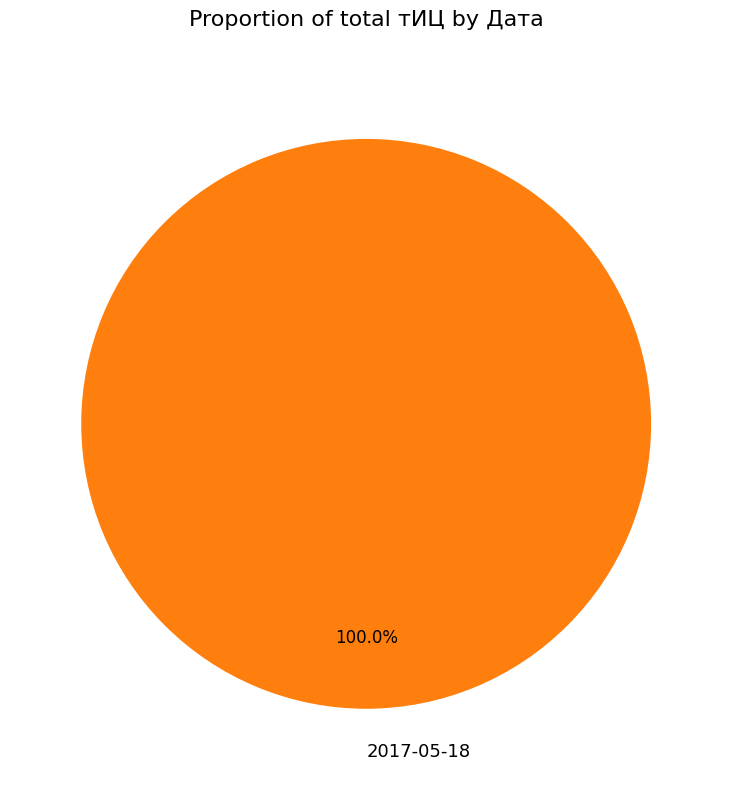

Which slice represents more than half of the pie?

2017-05-18